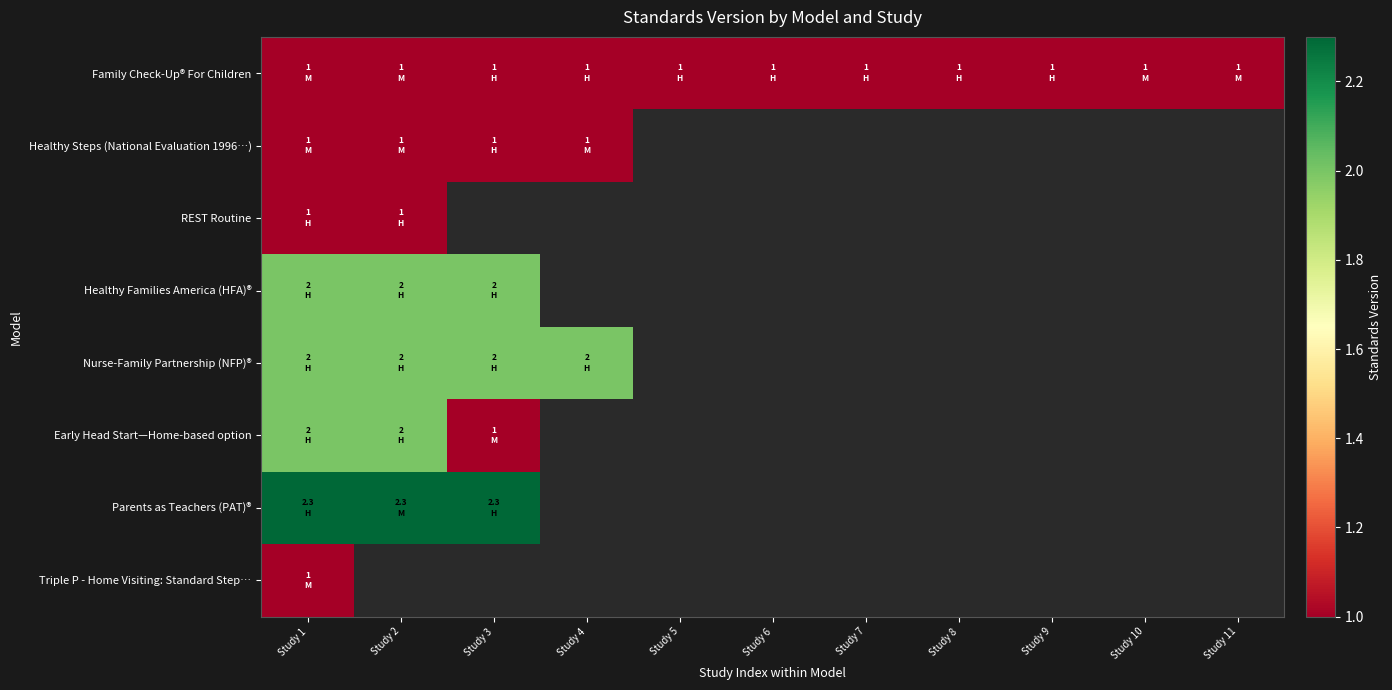

How many data points does each series have?

11